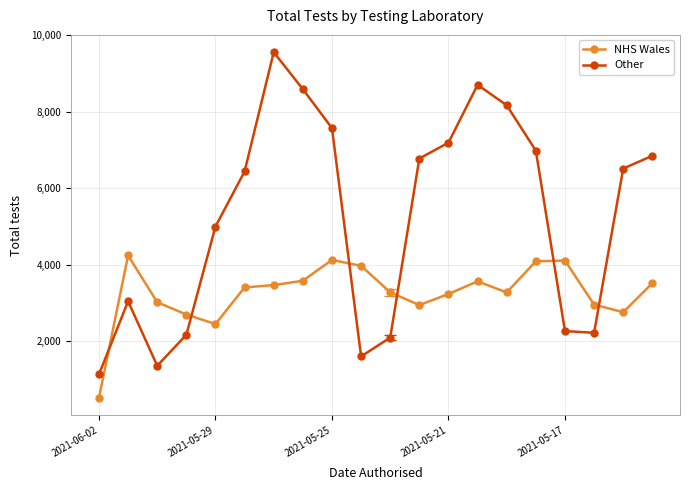

How many interior local valleys does the Other series have?

3